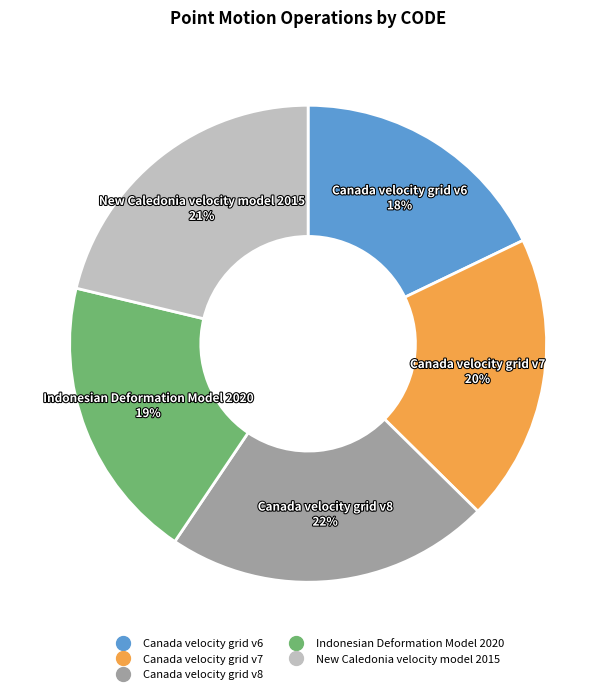

Does any single category account for the majority?

No